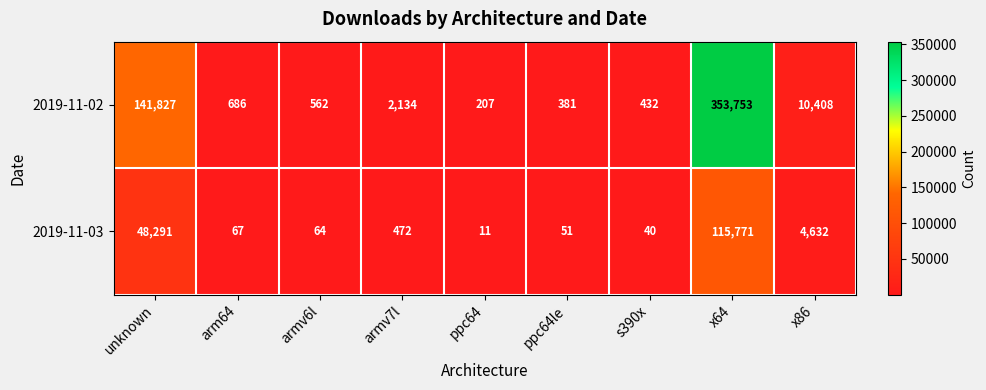

At which label is 2019-11-03 closest to 57891?

unknown